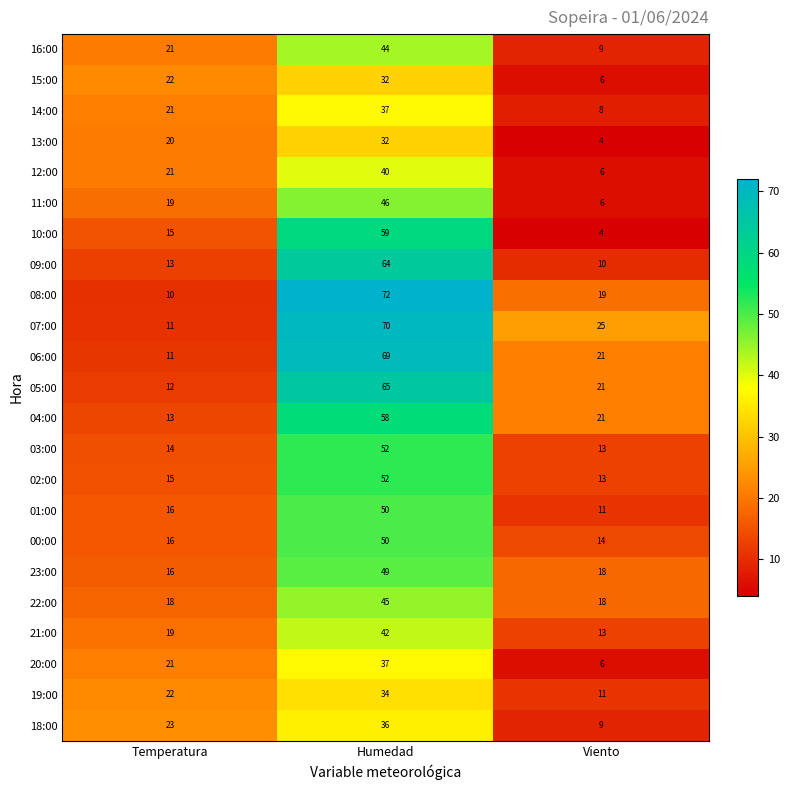

What is the total value across all series at Temperatura?

389